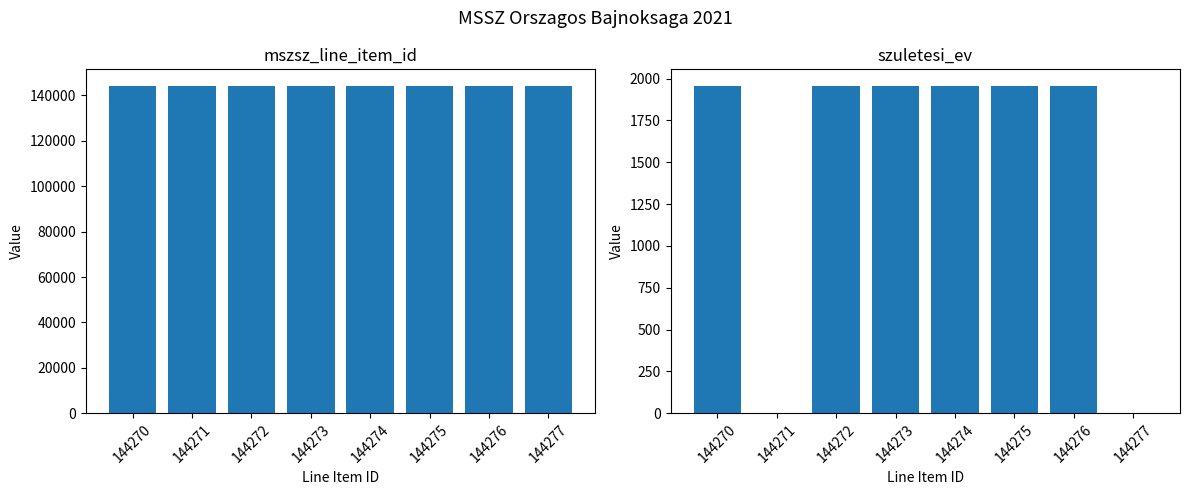

Which series has the widest spread of values?

szuletesi_ev